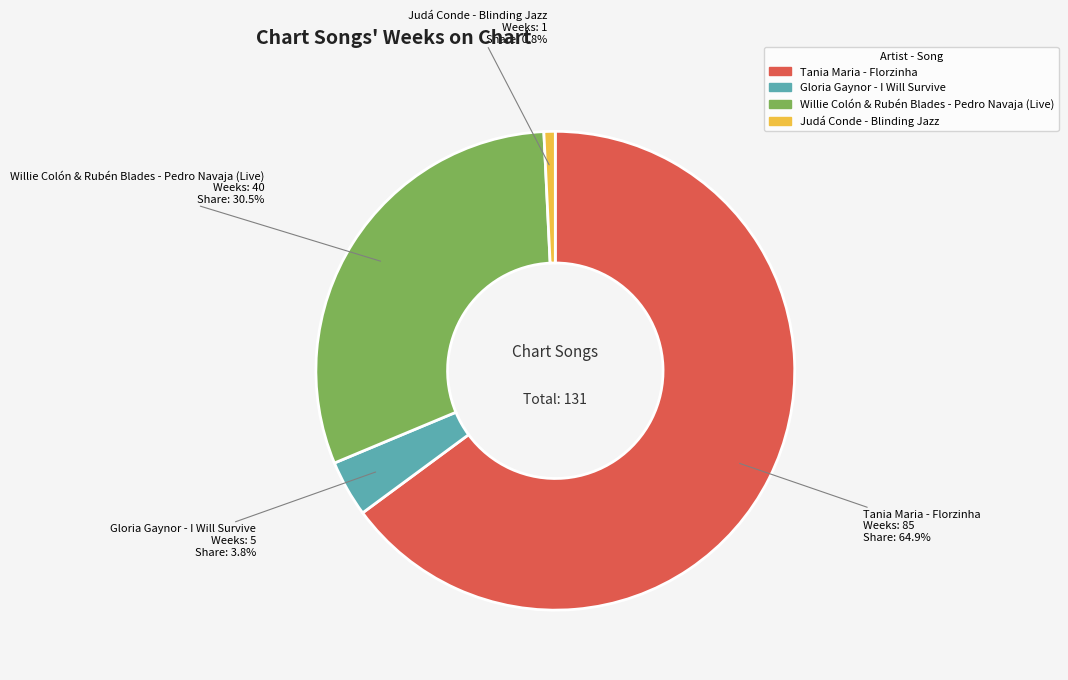

What is the ratio of the value at Gloria Gaynor - I Will Survive to the value at Tania Maria - Florzinha?

0.1